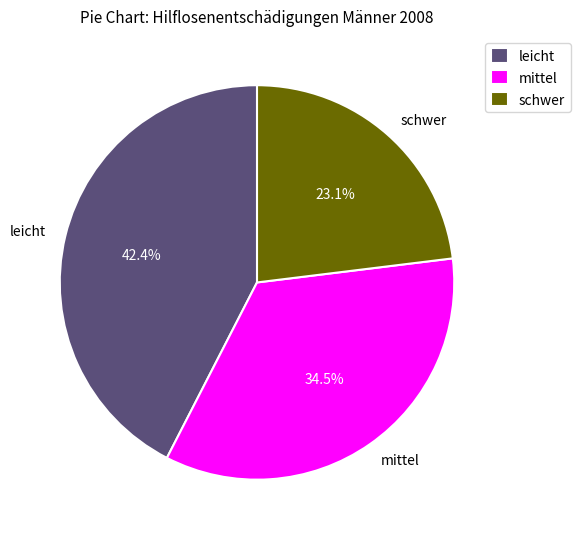

Is leicht the majority of the pie?

No